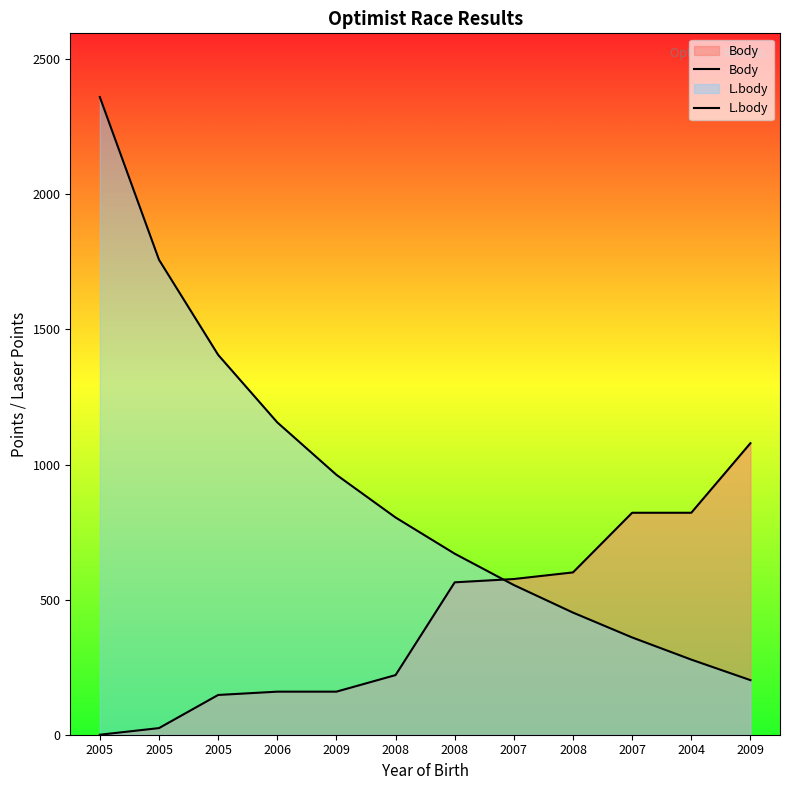

What is the label of the 11th point from the left?

2004